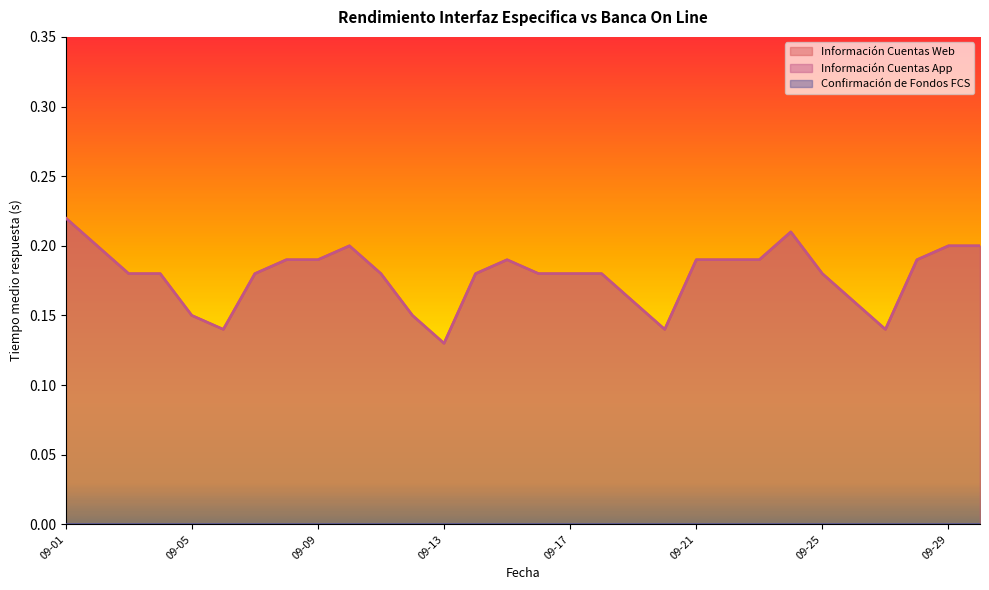

Rank the series by their maximum value, from highest to lowest.

Información Cuentas Web, Información Cuentas App